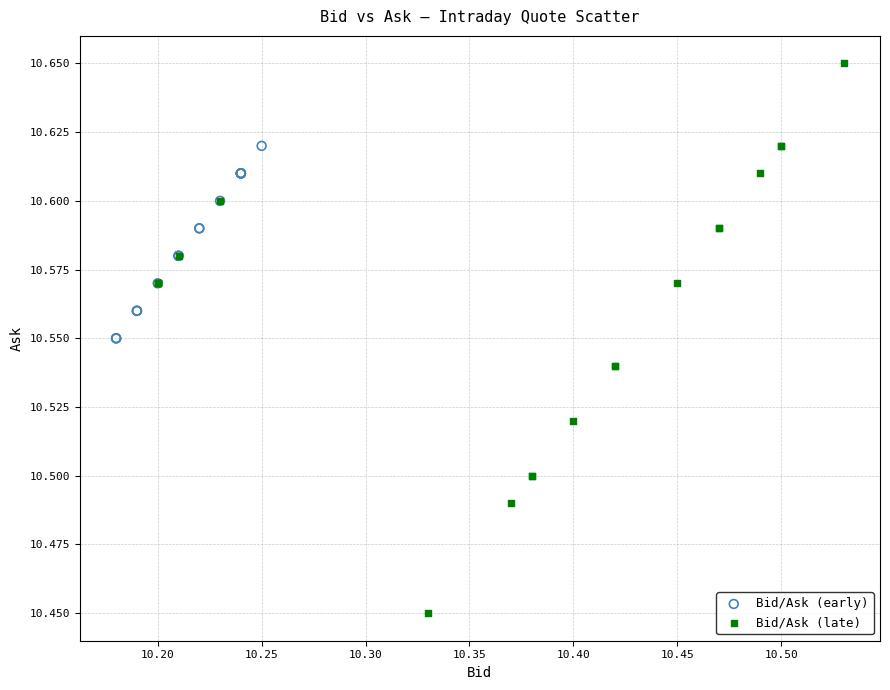

Which series contains the highest Y value?

Bid/Ask (late)